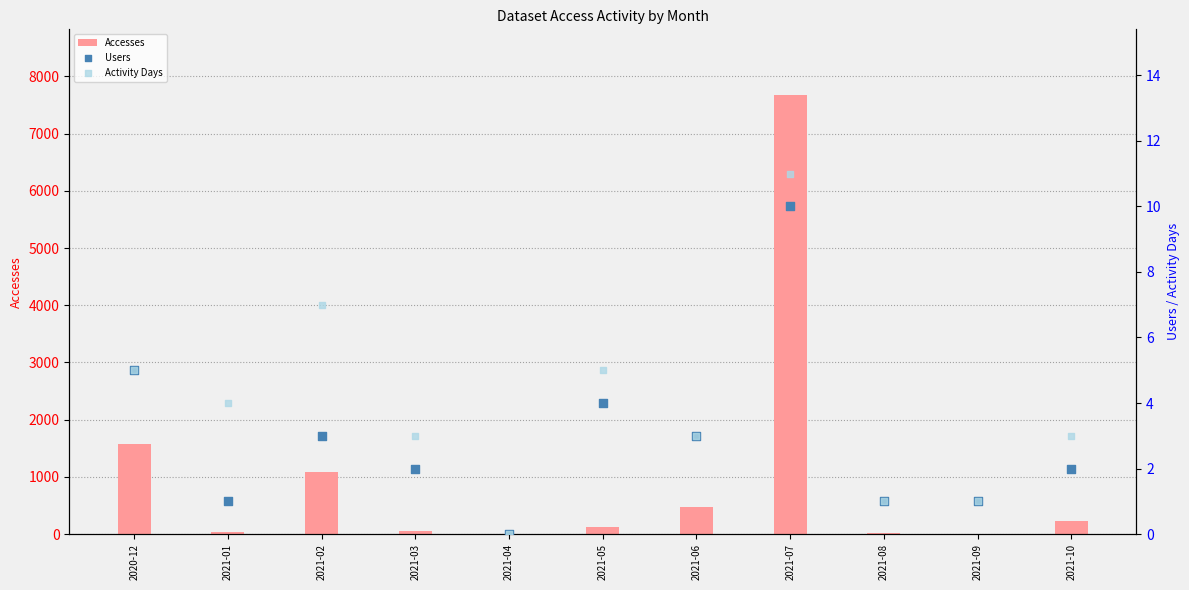

Which series contains the lowest Y value?

Accesses